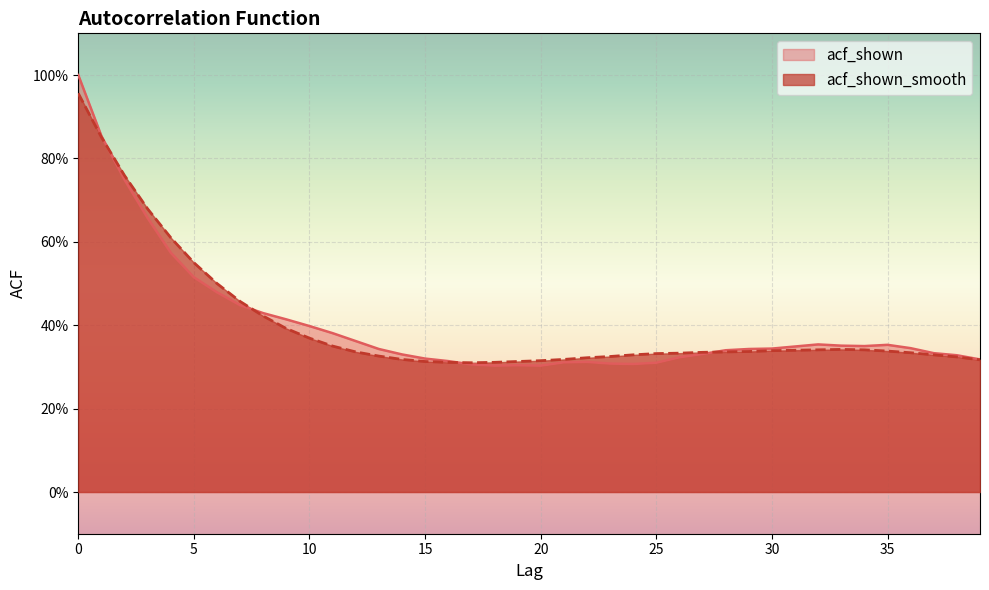

How many series are shown in this chart?

2